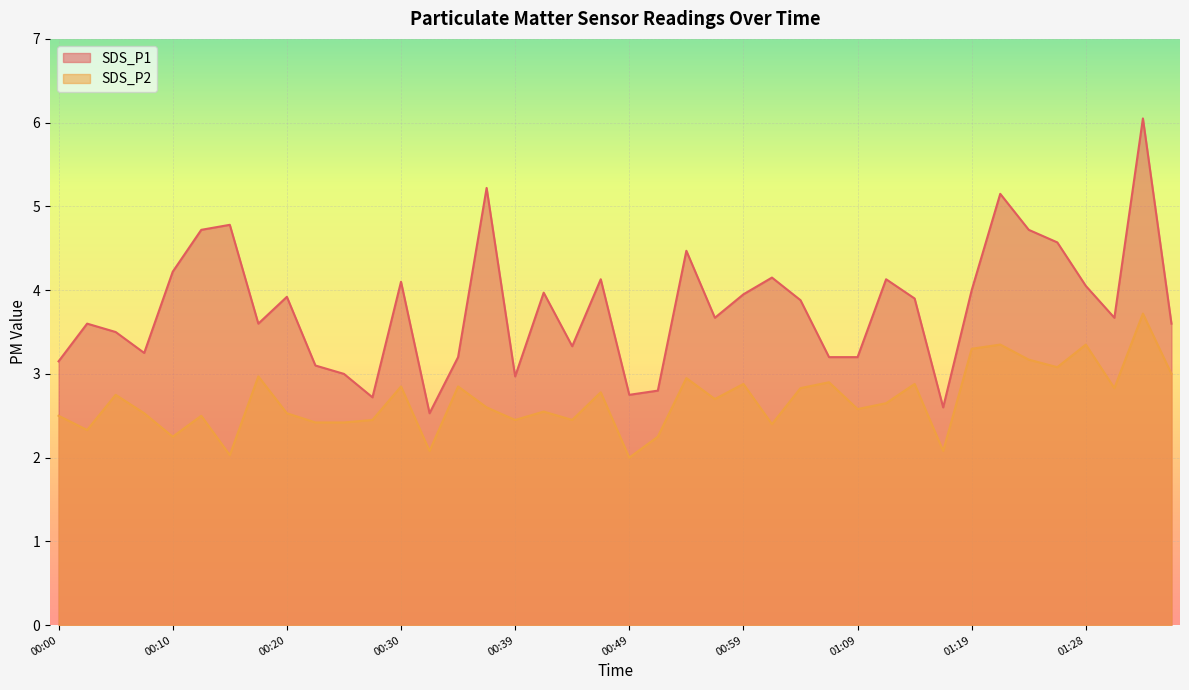

What is the sum of all SDS_P1 values?

151.5